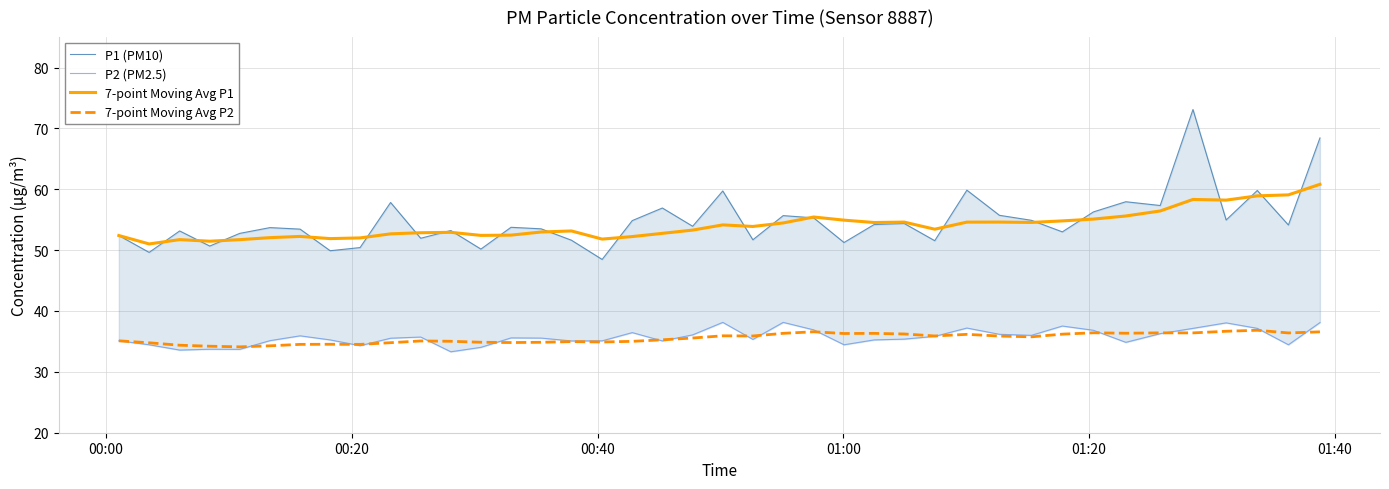

What is the highest value of the 7-point Moving Avg P1 series?

60.8